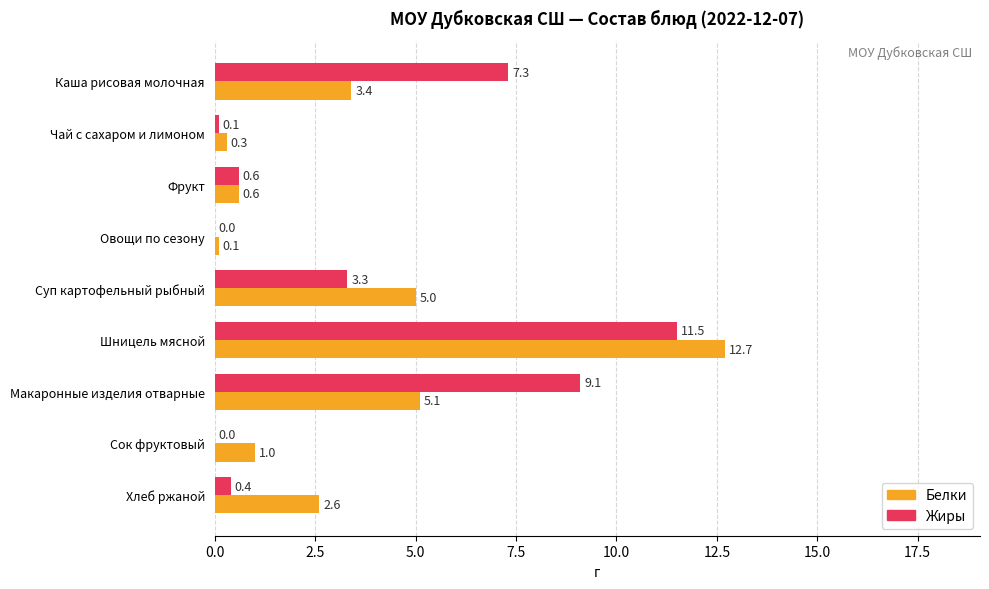

Which series has the largest total across all categories?

Жиры